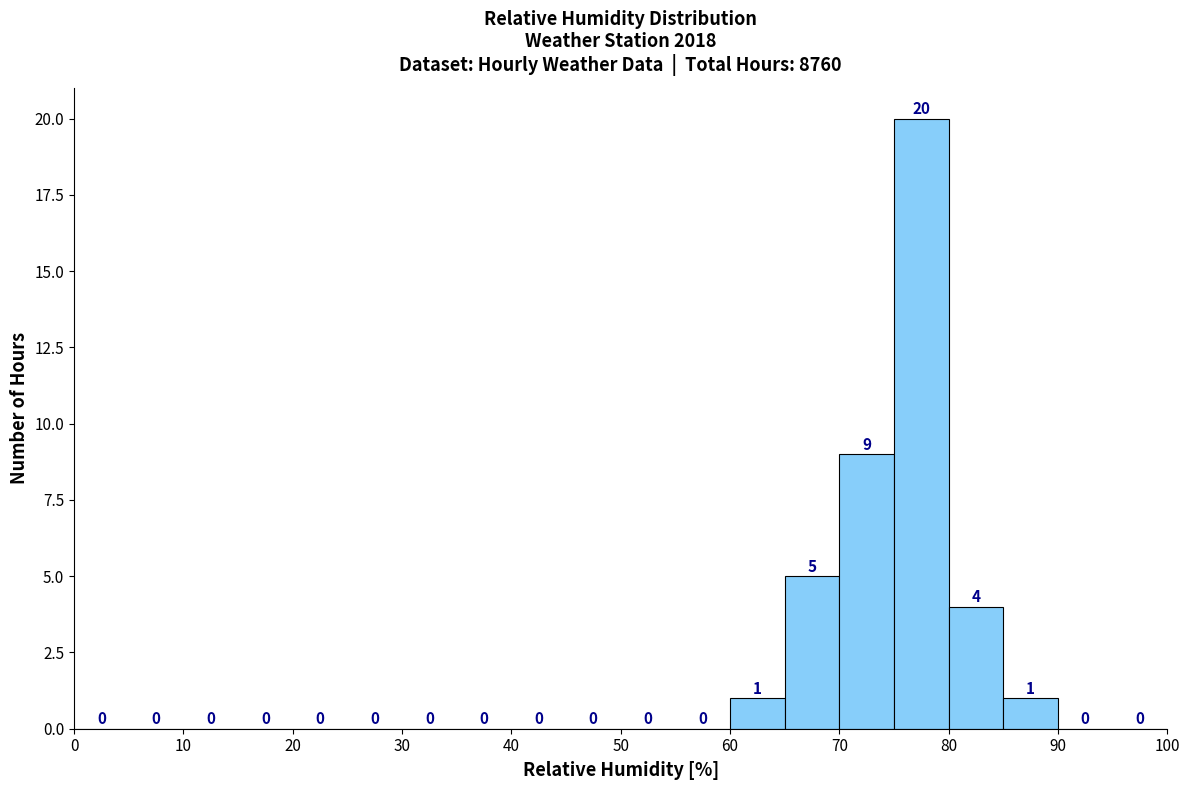

How tall is the bar that spans 80 to 85 on the x-axis?

4